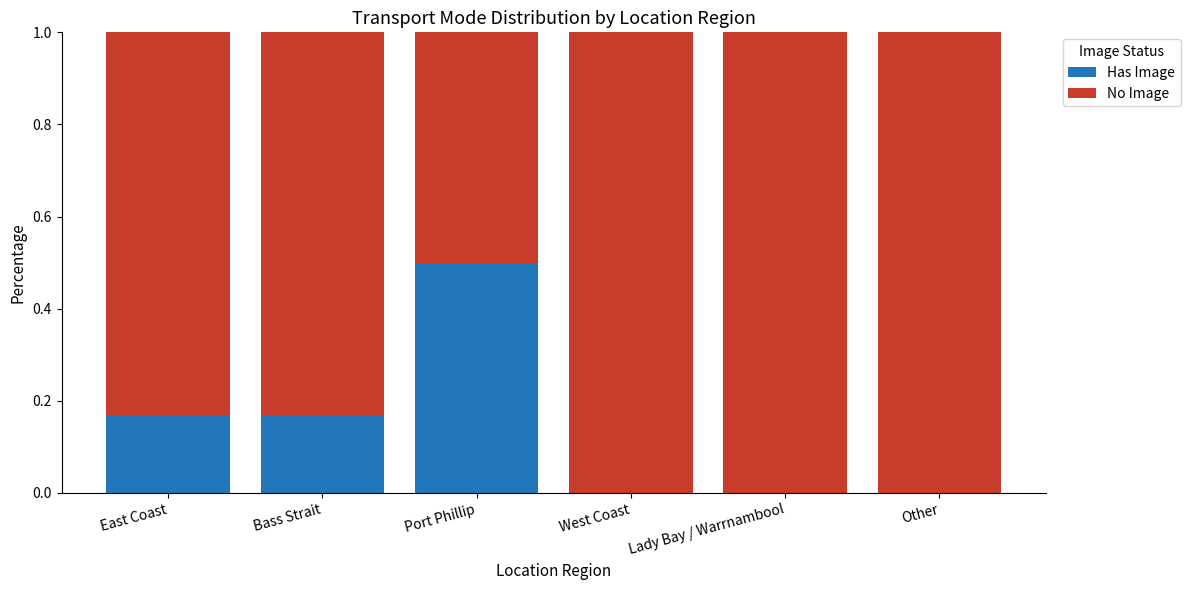

The Has Image series shows 0.3 at East Coast. True or false?

False